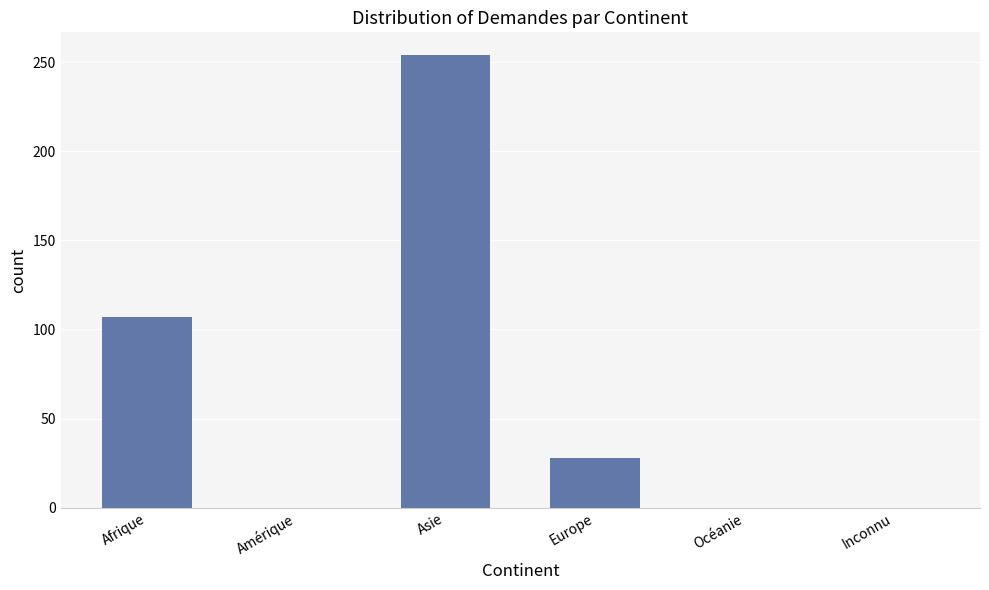

The value at Europe is 28. True or false?

True